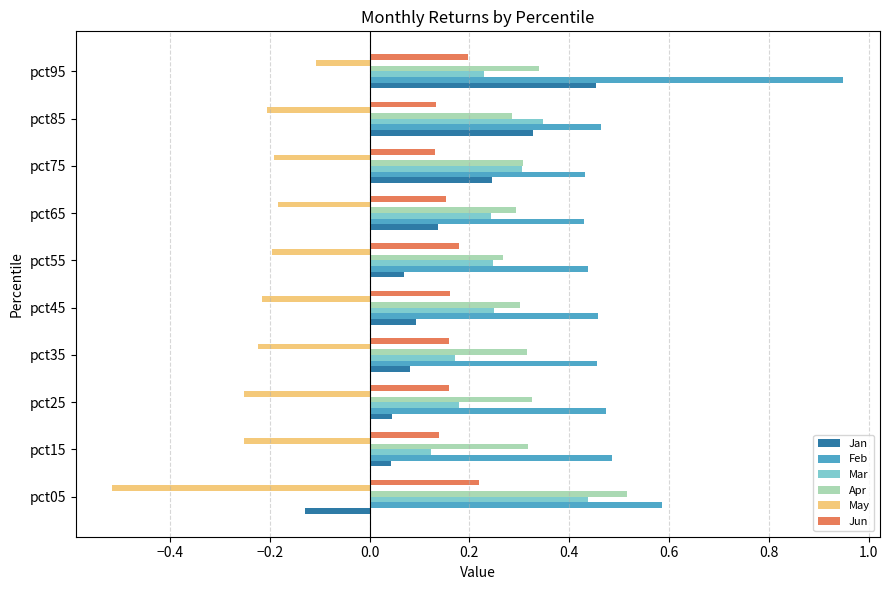

Is the value of Mar at pct75 greater than the value of Jan at pct35?

Yes